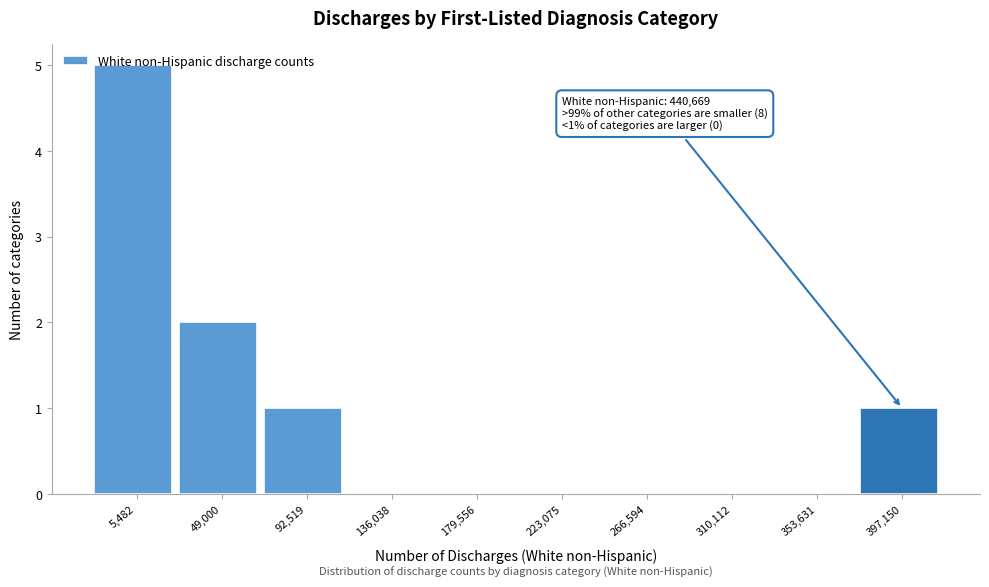

What is the sum of all values?

9